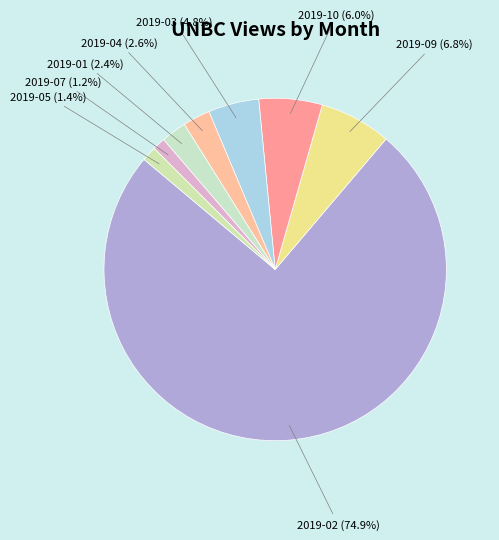

What is the largest slice in the pie chart?

2019-02